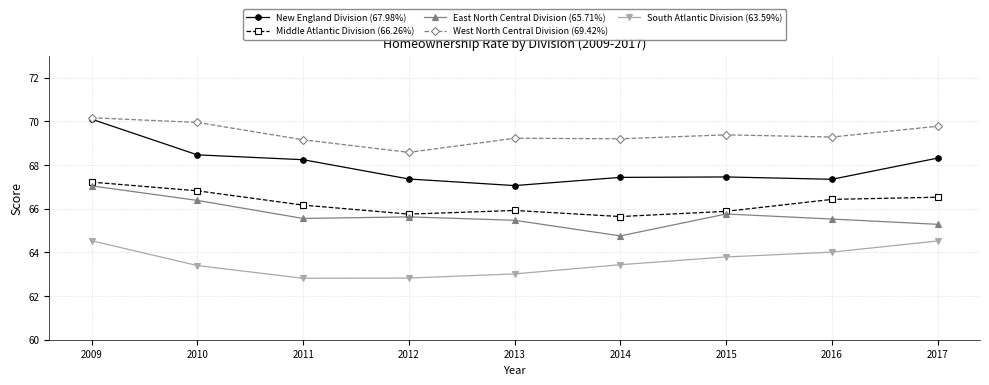

Which series has the largest total across all categories?

West North Central Division (69.42%)